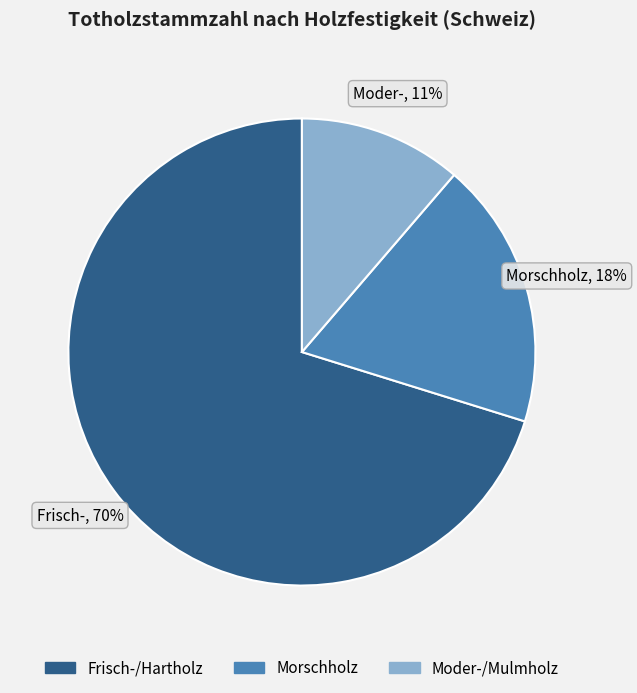

Which slice is the largest?

Frisch-/Hartholz